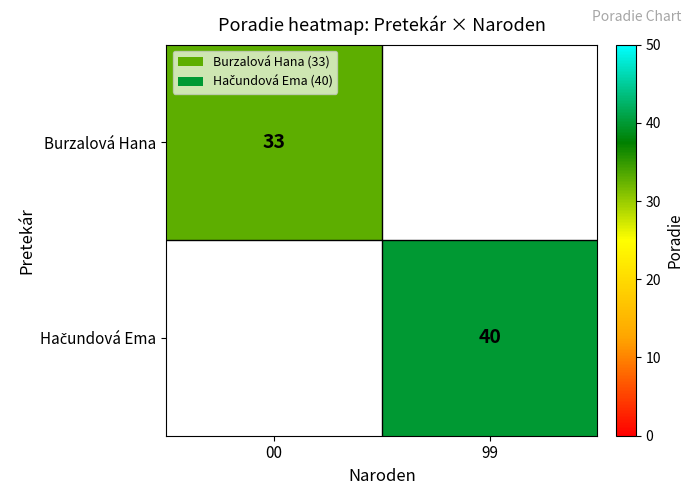

The value of Burzalová Hana at 00 is 33. True or false?

True